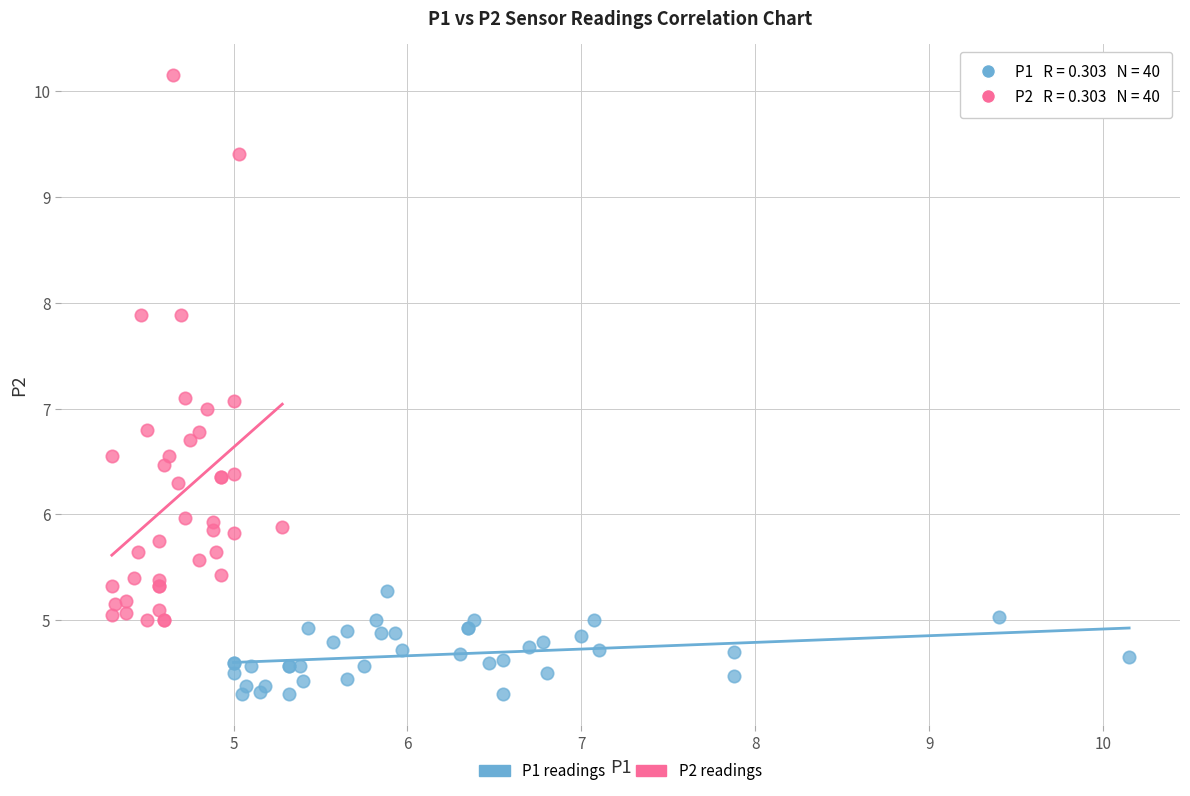

Which series reaches the minimum Y coordinate?

P1 readings